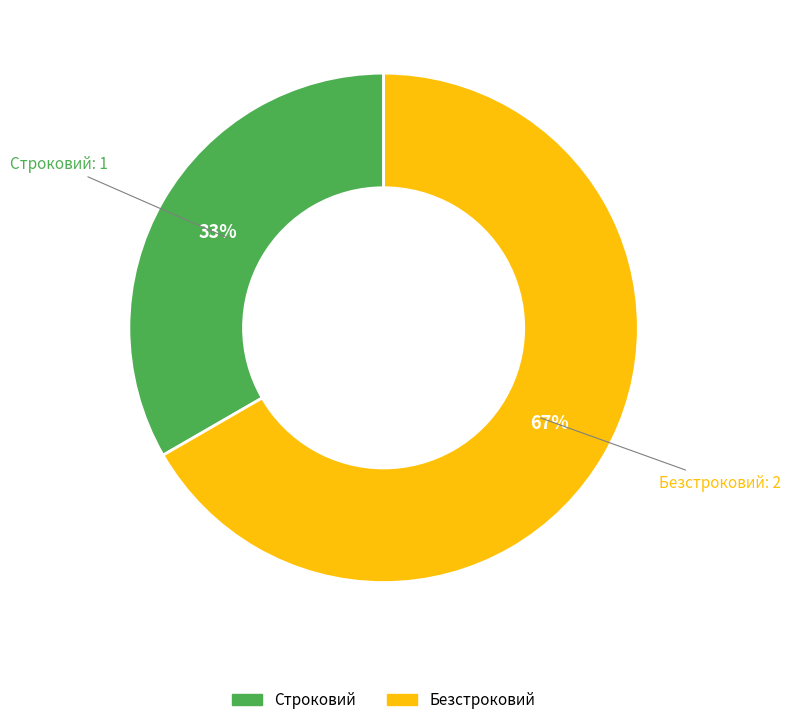

Combined, do Безстроковий and Строковий account for over 50%?

Yes